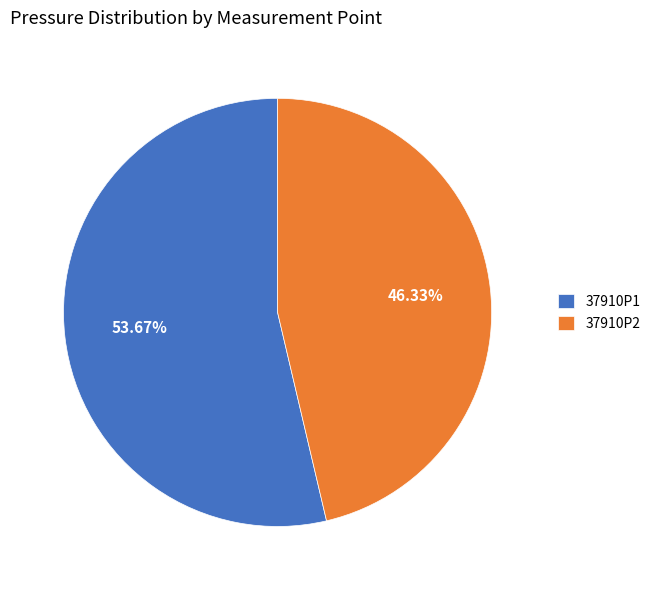

To the nearest percent, what is the difference between the largest and smallest slice percentages?

7%